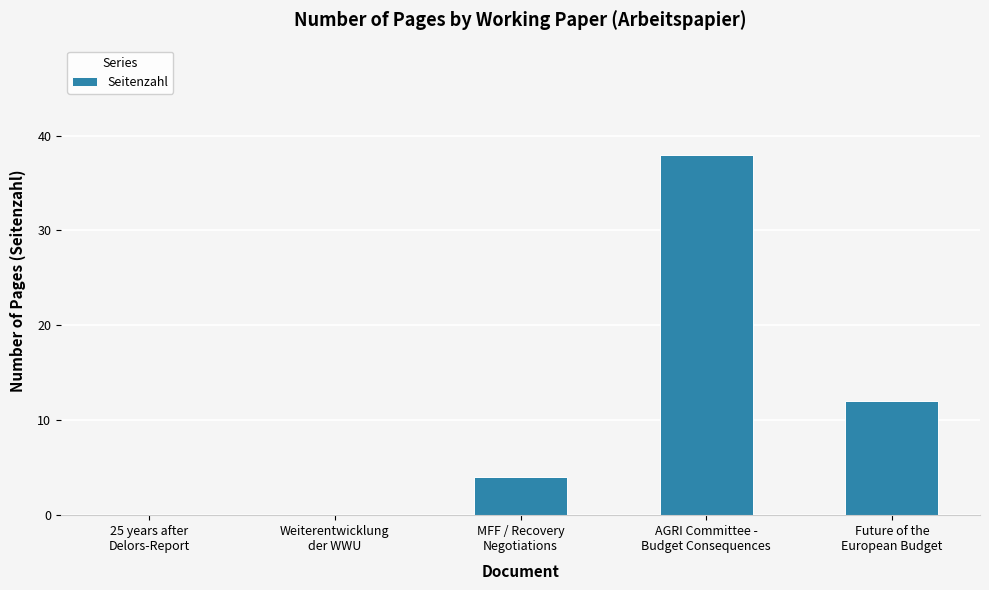

Which category has the highest value across all series?

AGRI Committee -
Budget Consequences